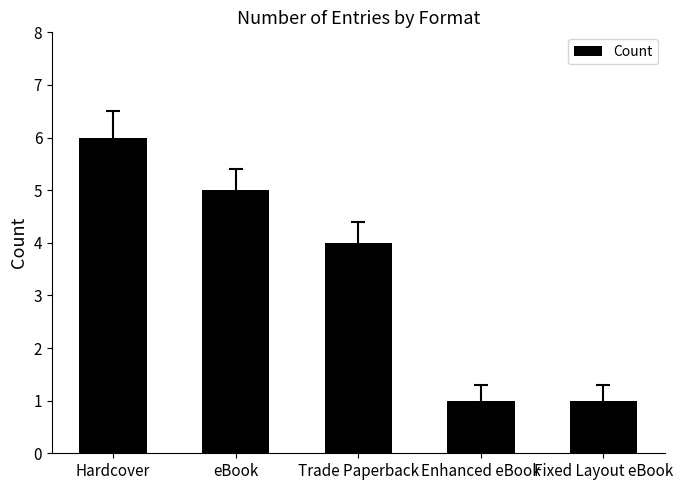

Reading left to right, extract all data points from this chart.

6	5	4	1	1